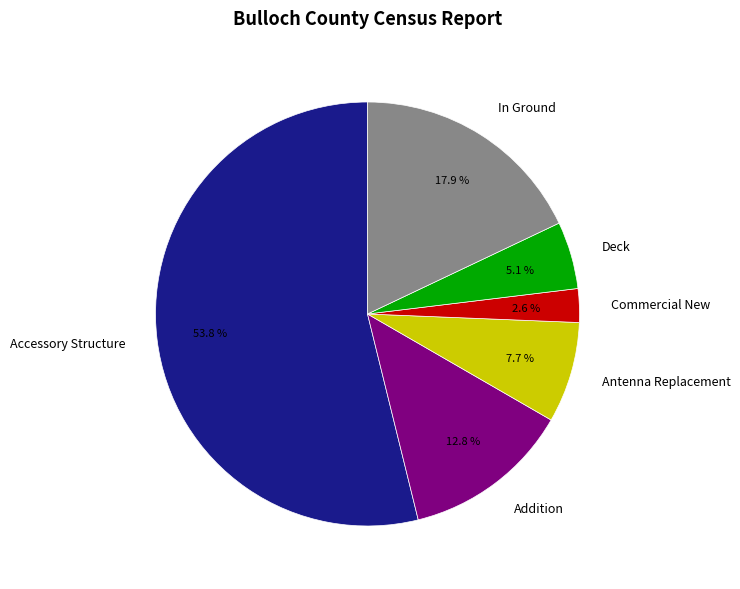

Is there a majority slice in this chart?

Yes